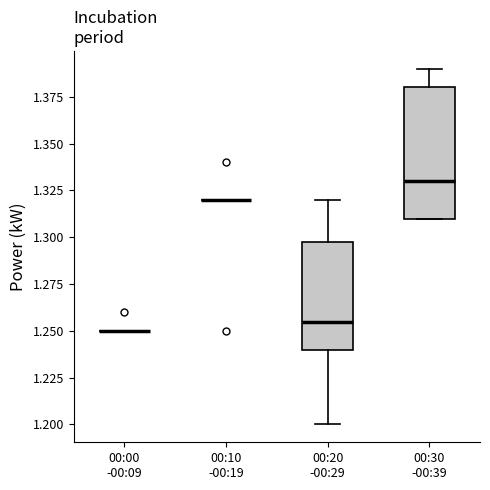

Comparing the boxes themselves (not the whiskers), which one is the tallest?

00:30 -00:39